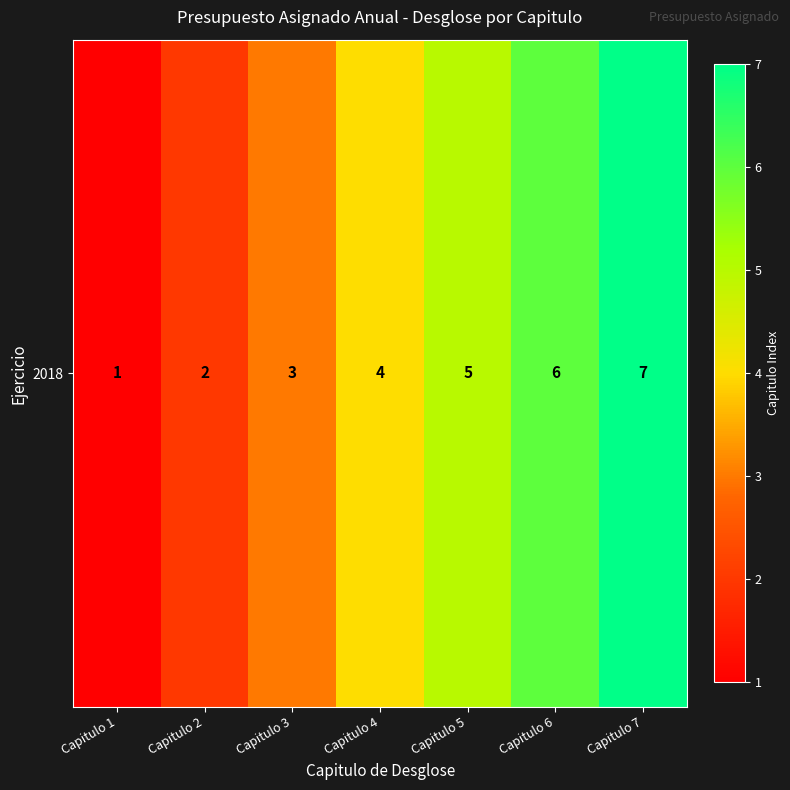

What value does the data have at Capitulo 1?

1